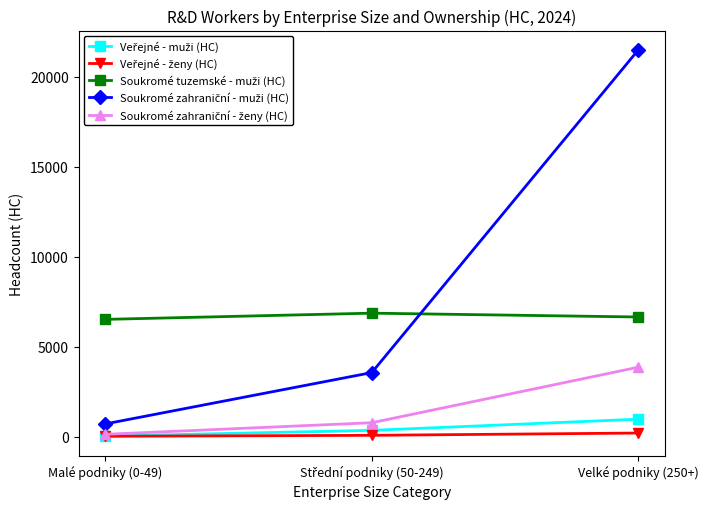

Which category has the highest value across all series?

Velké podniky (250+)